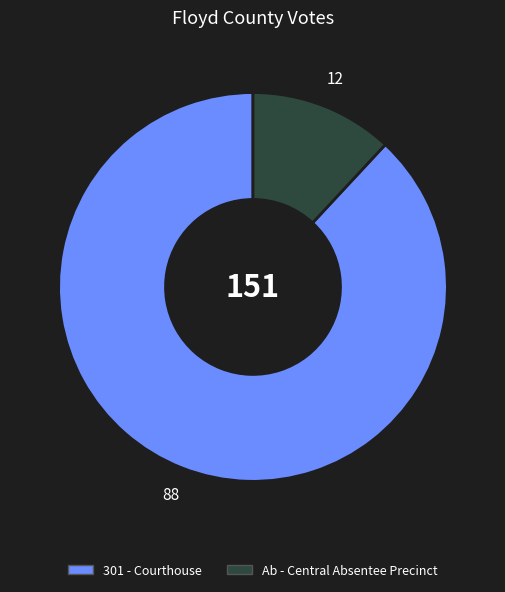

Is there a majority slice in this chart?

Yes